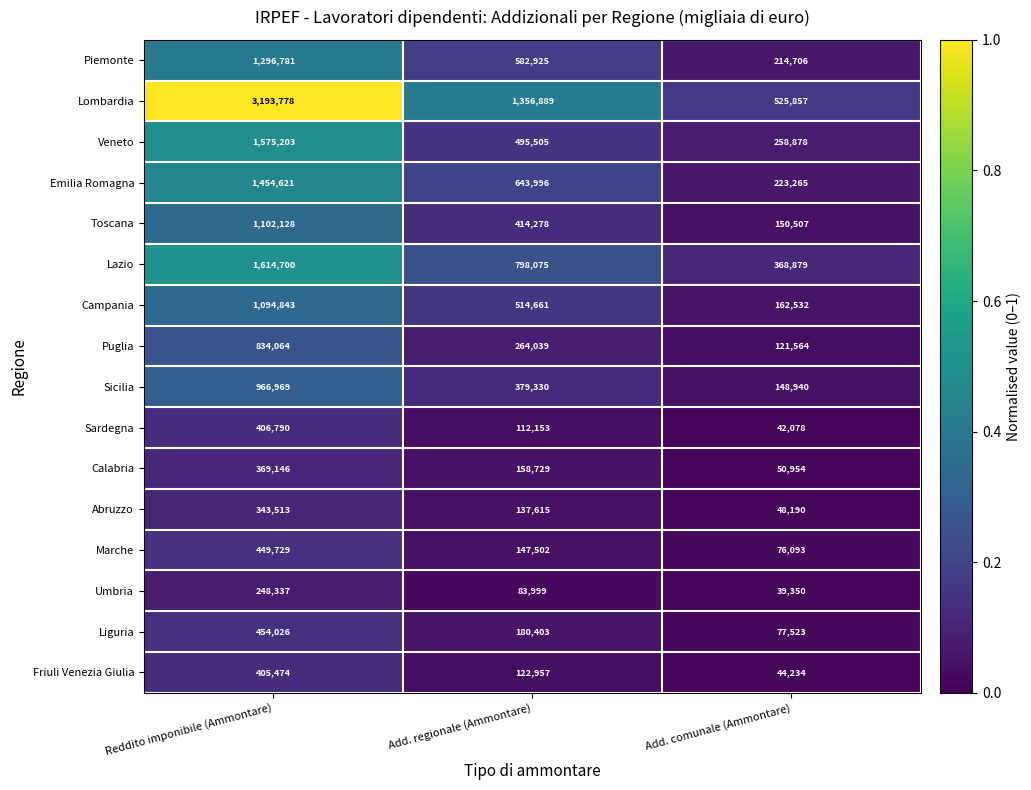

Rank the series at Reddito imponibile (Ammontare) from highest to lowest value.

Lombardia, Lazio, Veneto, Emilia Romagna, Piemonte, Toscana, Campania, Sicilia, Puglia, Liguria, Marche, Sardegna, Friuli Venezia Giulia, Calabria, Abruzzo, Umbria